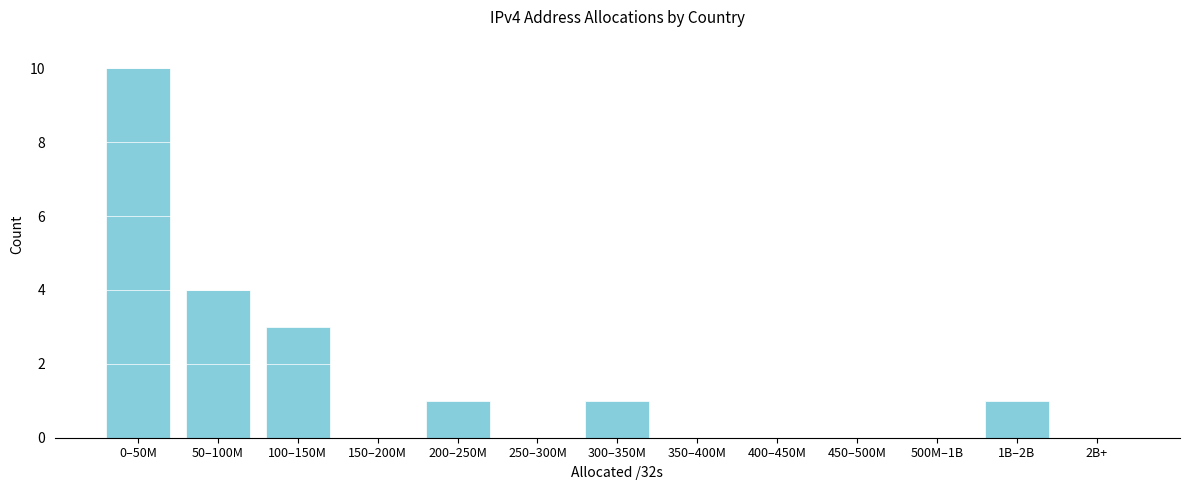

Reading left to right, transcribe all the data shown in this chart.

0–50M=10	50–100M=4	100–150M=3	150–200M=0	200–250M=1	250–300M=0	300–350M=1	350–400M=0	400–450M=0	450–500M=0	500M–1B=0	1B–2B=1	2B+=0